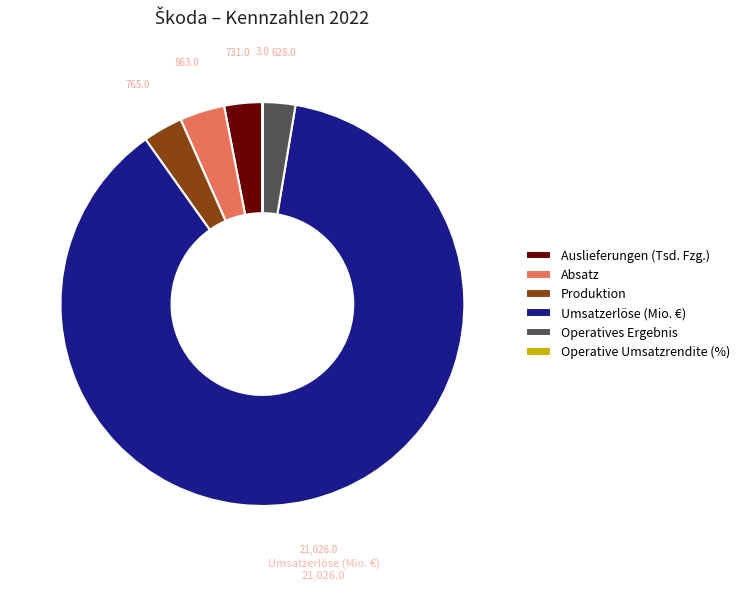

Between Umsatzerlöse (Mio. €) and Absatz, which is larger?

Umsatzerlöse (Mio. €)